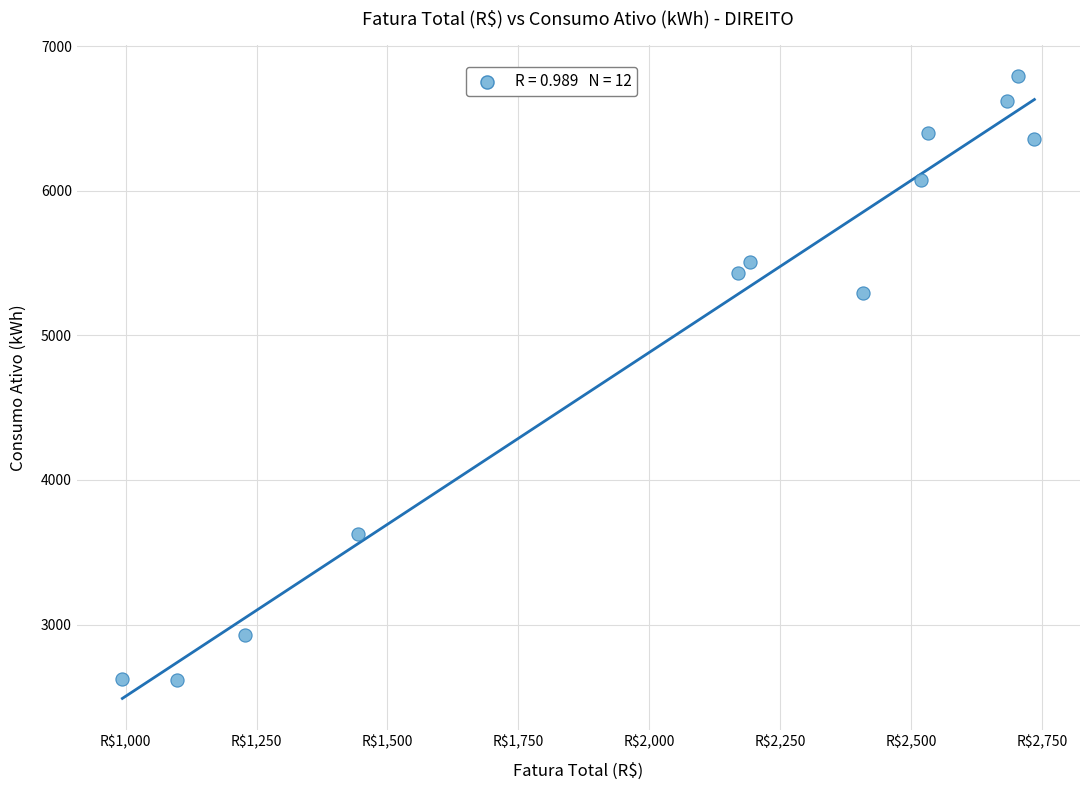

What Y value in the scatter plot is closest to 4705?

5291